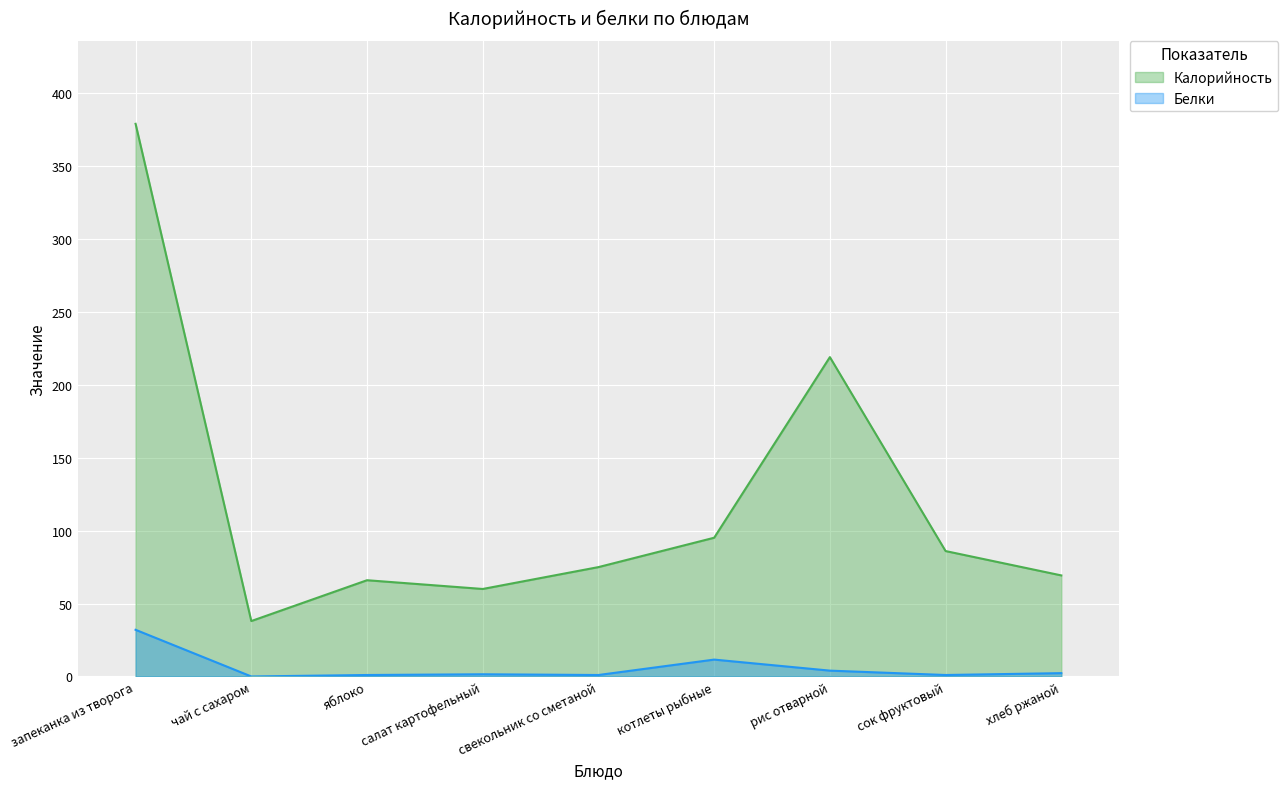

How many values in the Белки series are below 1?

1